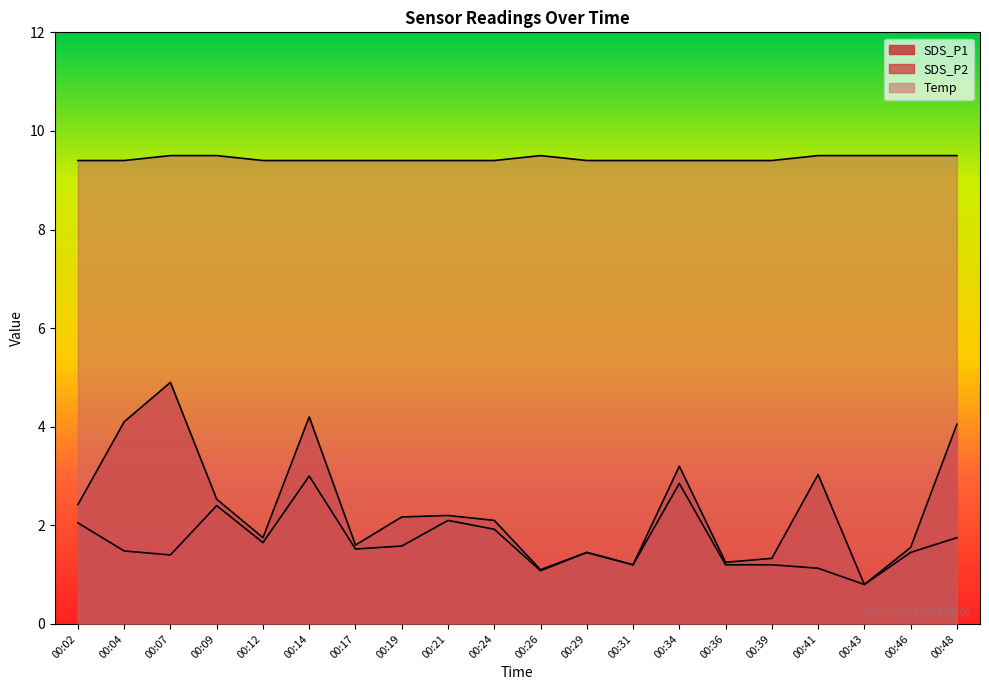

The SDS_P2 series shows 0.5 at 00:39. True or false?

False